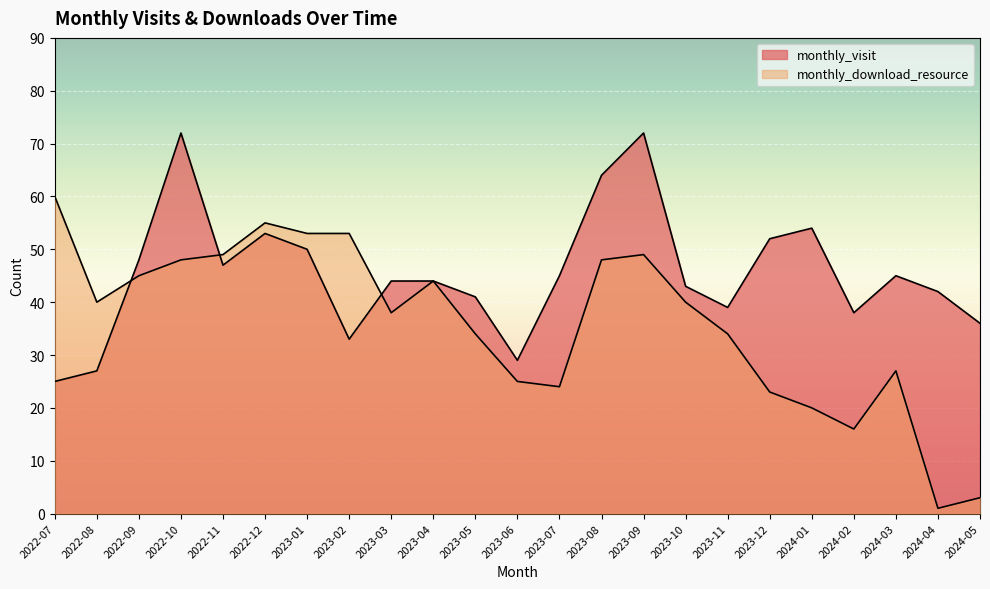

What is the value of the monthly_visit point at the 5th from the left?

47